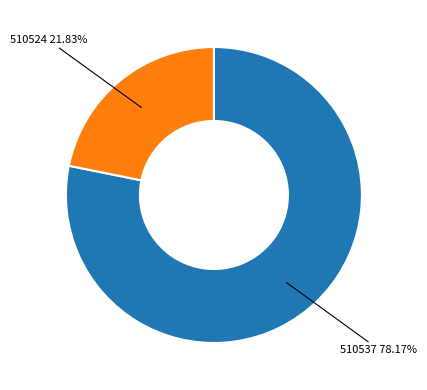

Does any single category account for the majority?

Yes